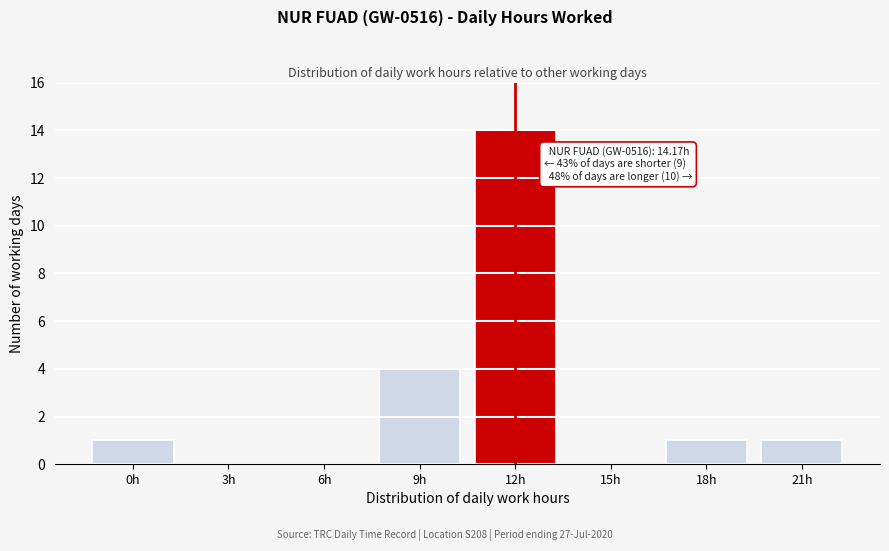

Reading left to right, transcribe all the data shown in this chart.

0h=1	3h=0	6h=0	9h=4	12h=14	15h=0	18h=1	21h=1